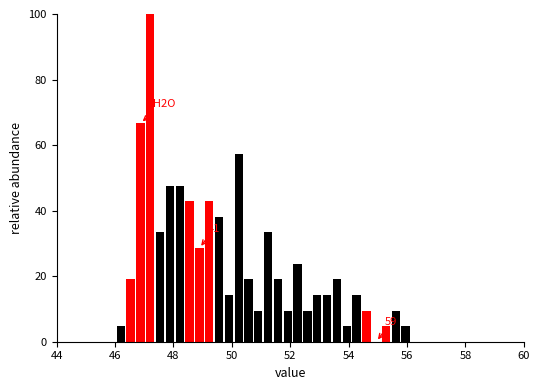

Read against the x-axis, roughly where is the centre of the tallest bar?

47.2